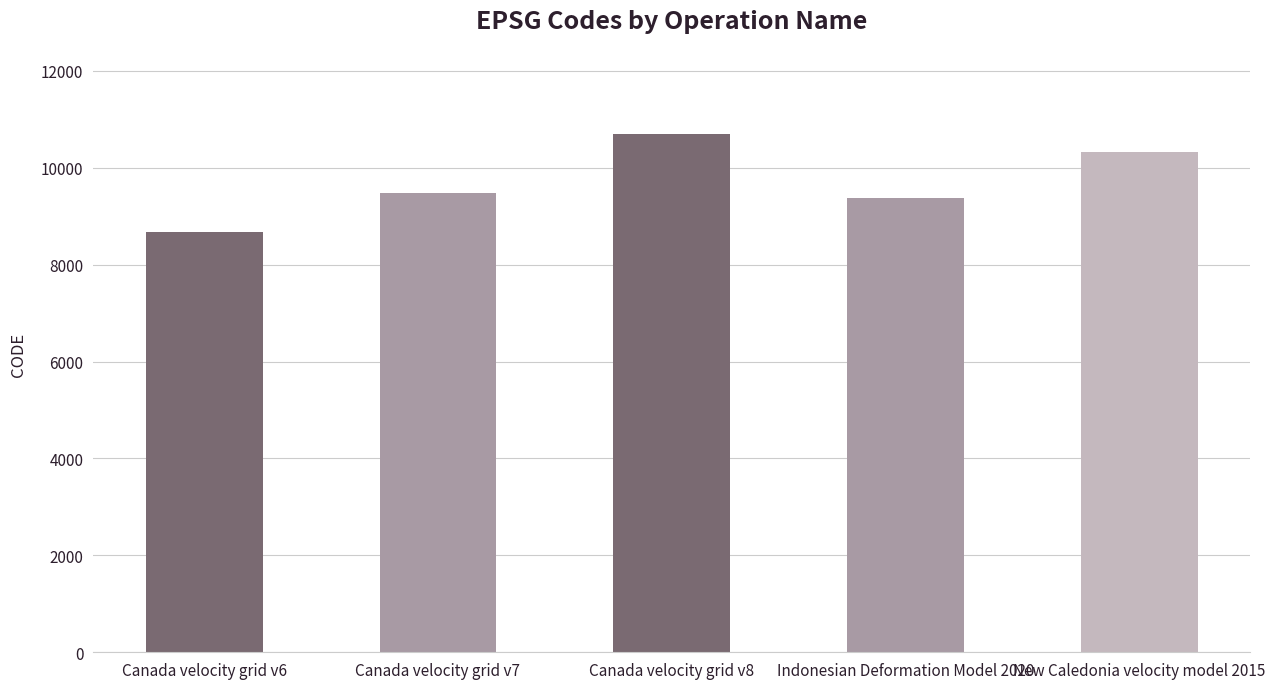

Rank the categories by value from highest to lowest.

Canada velocity grid v8, New Caledonia velocity model 2015, Canada velocity grid v7, Indonesian Deformation Model 2020, Canada velocity grid v6